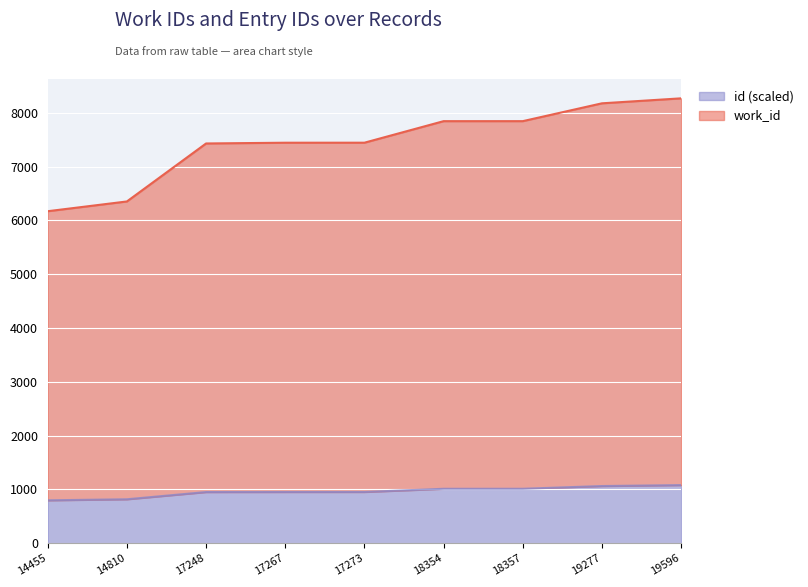

Reading left to right, what are all the values shown in this chart?

work_id: 6171.8	6353.3	7431.5	7445.6	7445.9	7846.4	7846.6	8178.2	8270.8
id: 795.8	815.3	949.5	950.6	950.9	1010.4	1010.6	1061.2	1078.8